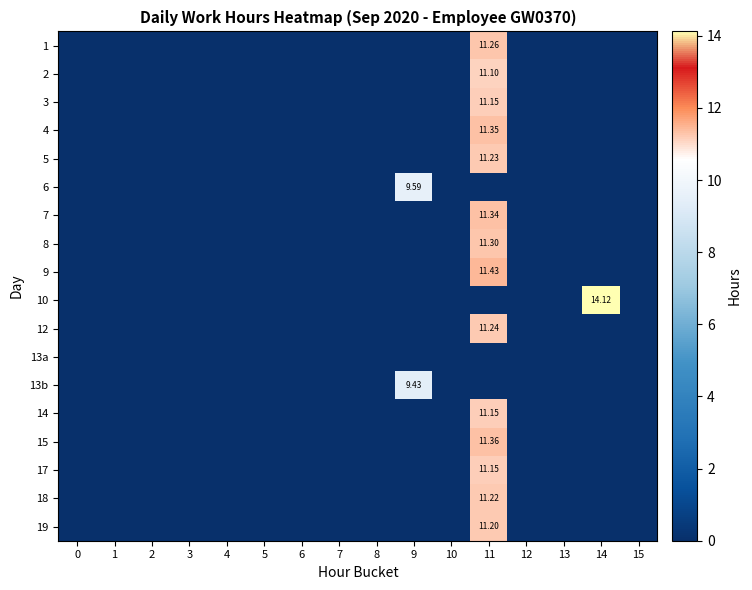

How many values in 17 are above zero?

1